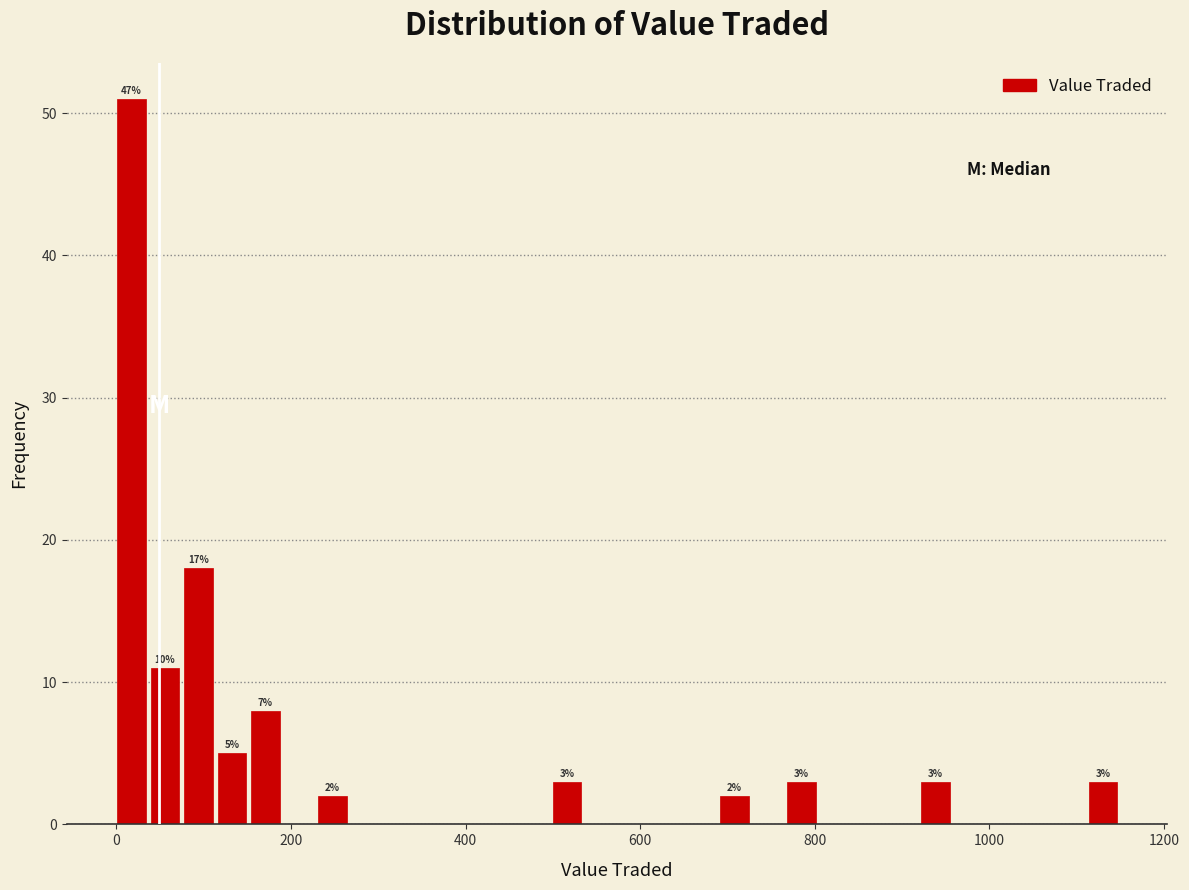

Read against the x-axis, roughly where is the centre of the tallest bar?

20